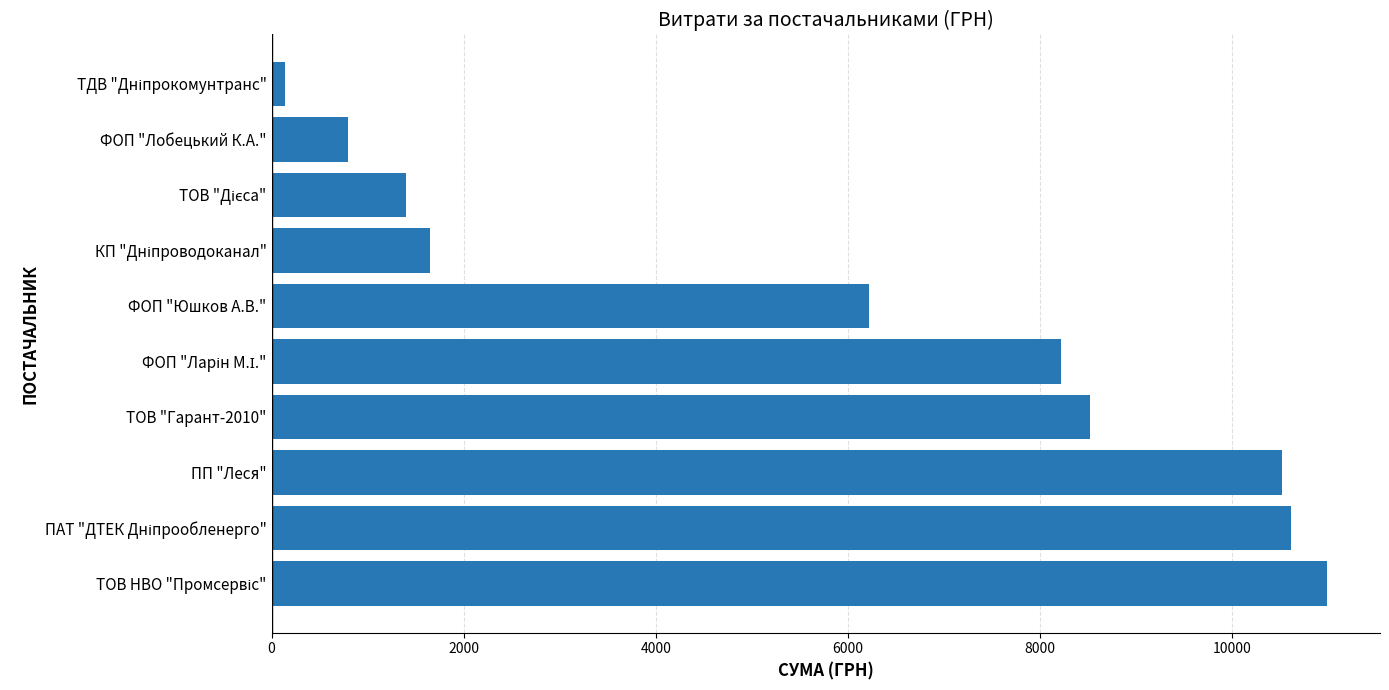

What is the difference between the second highest and minimum values?

10478.3